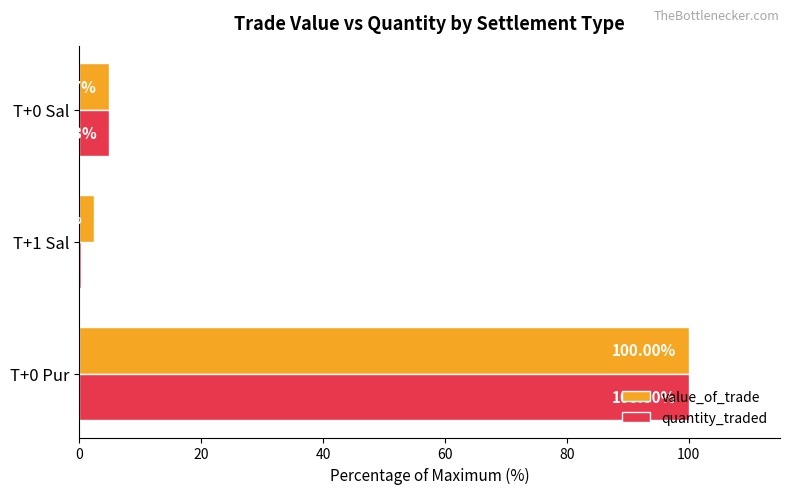

What are all the series names shown in the legend?

value_of_trade, quantity_traded